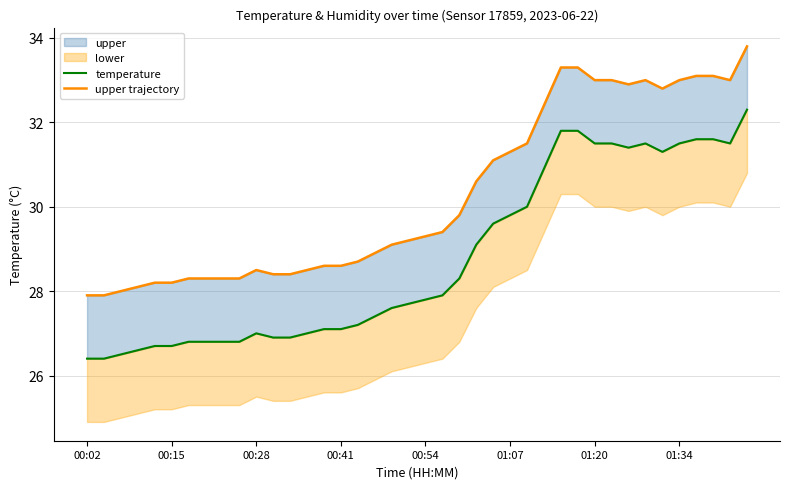

True or false: upper trajectory has more than 1 points higher than both neighbors.

True